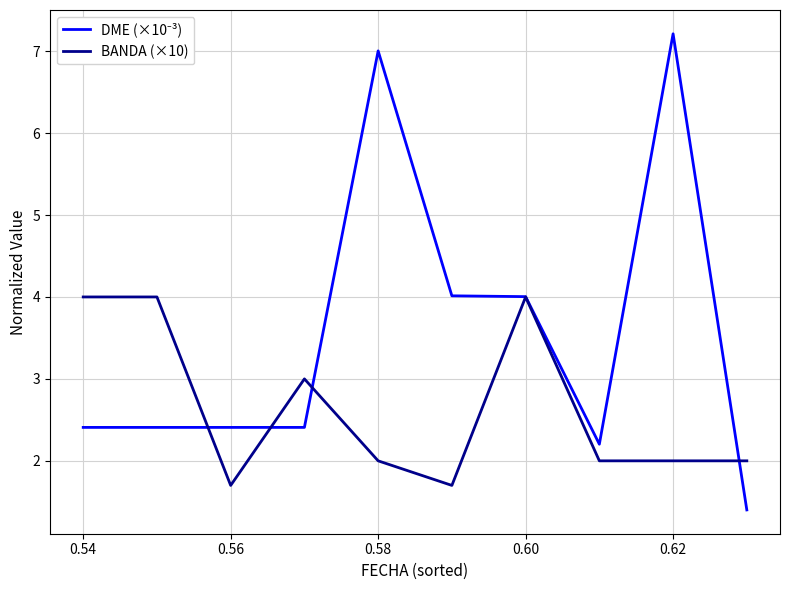

How many categories are shown in the chart?

10